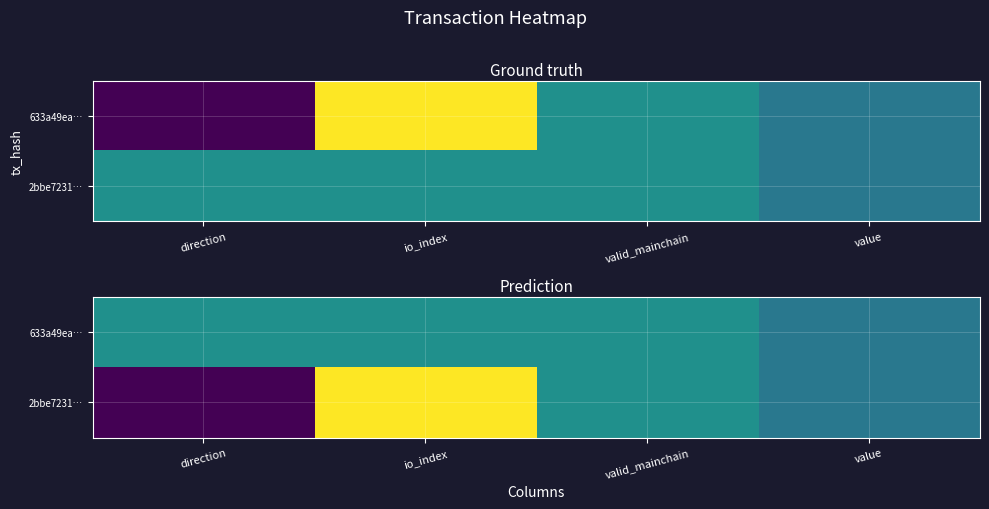

How many distinct data groups are displayed?

2